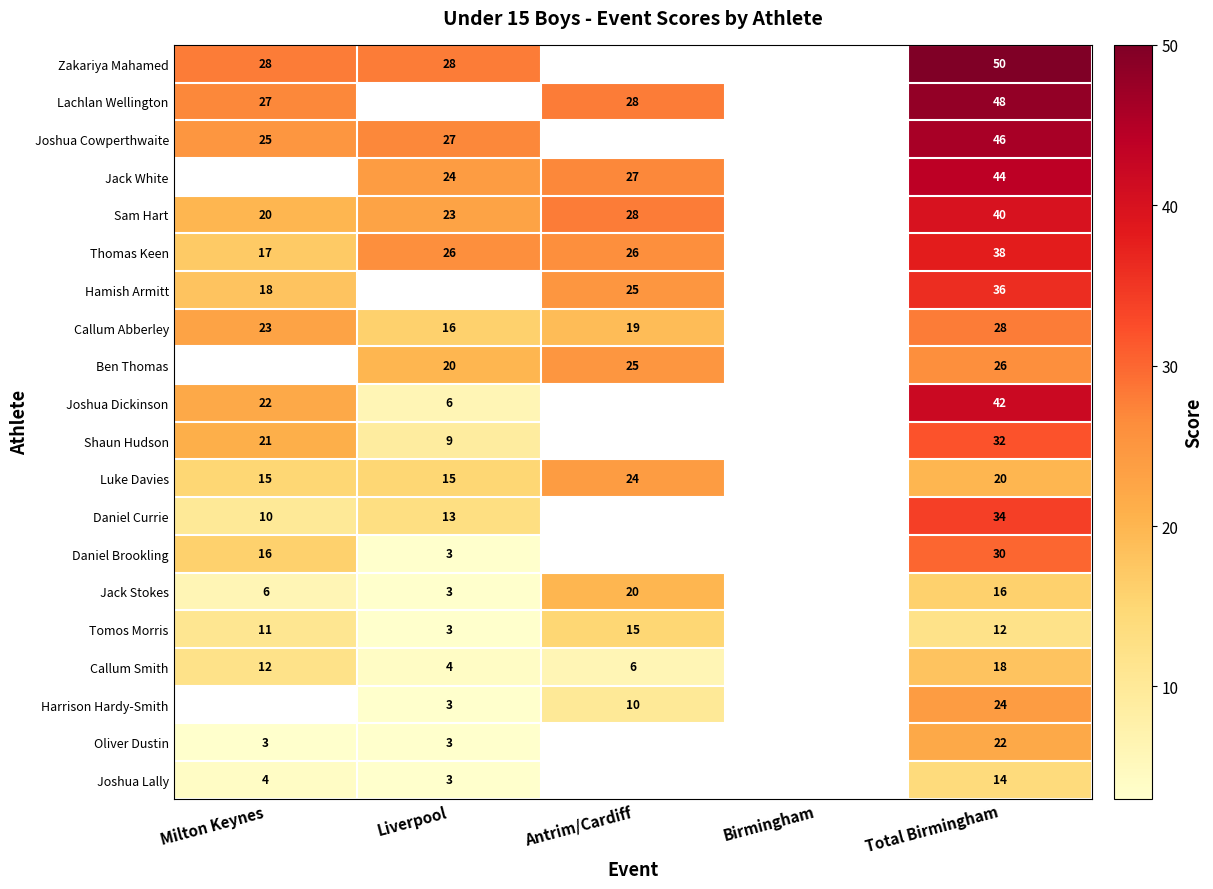

What is the difference between the highest and lowest values at Total Birmingham?

38